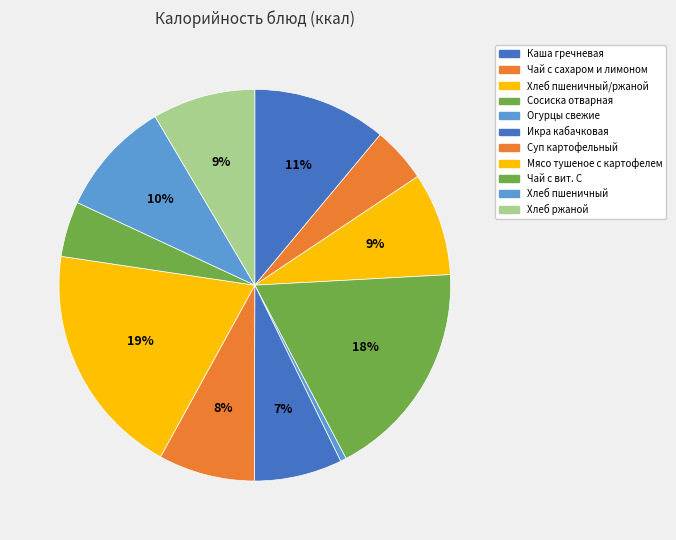

How many segments does this pie chart have?

11